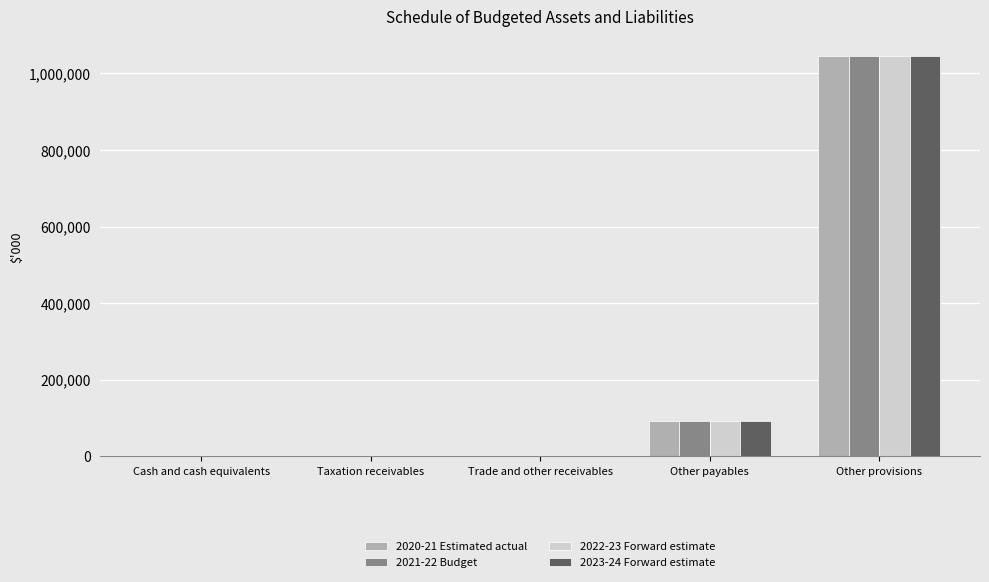

Which category has the highest value across all series?

Other provisions